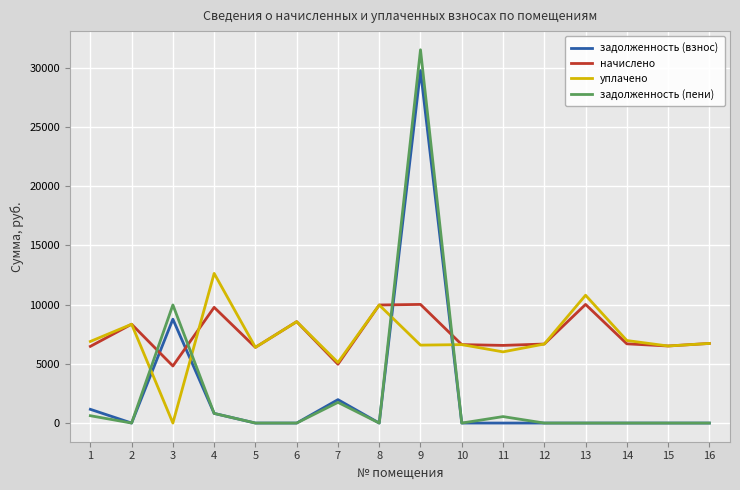

What is the total value across all series at 12?

13347.4